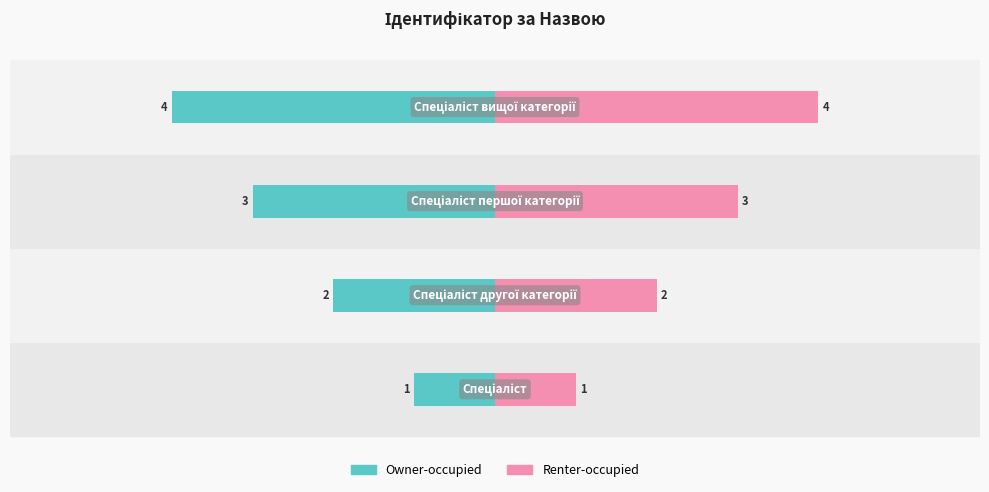

How many values in the Owner-occupied series are below -2?

2